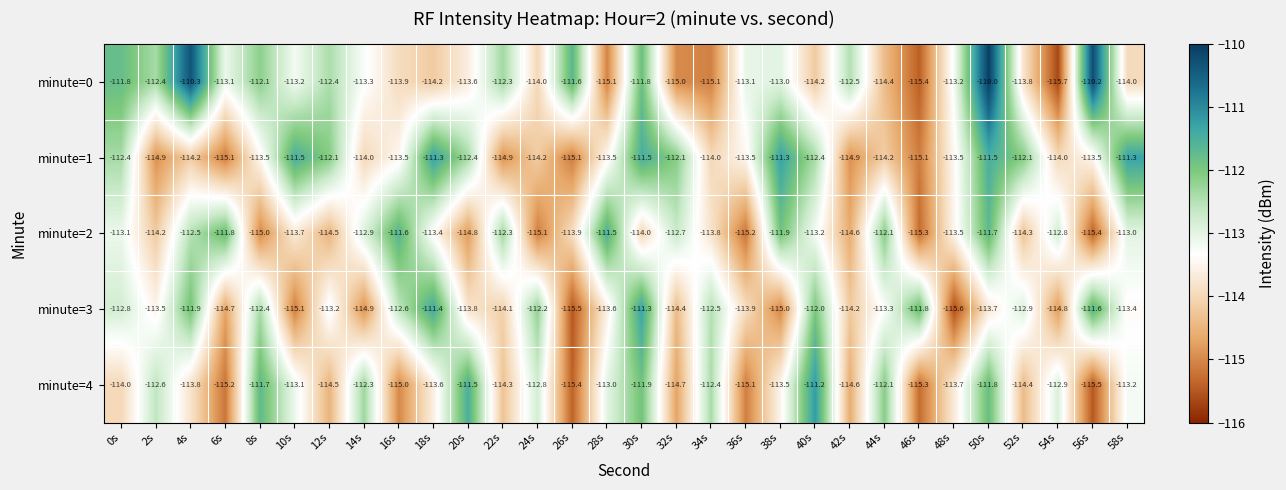

The value of minute=0 at 32s is -194.8. True or false?

False